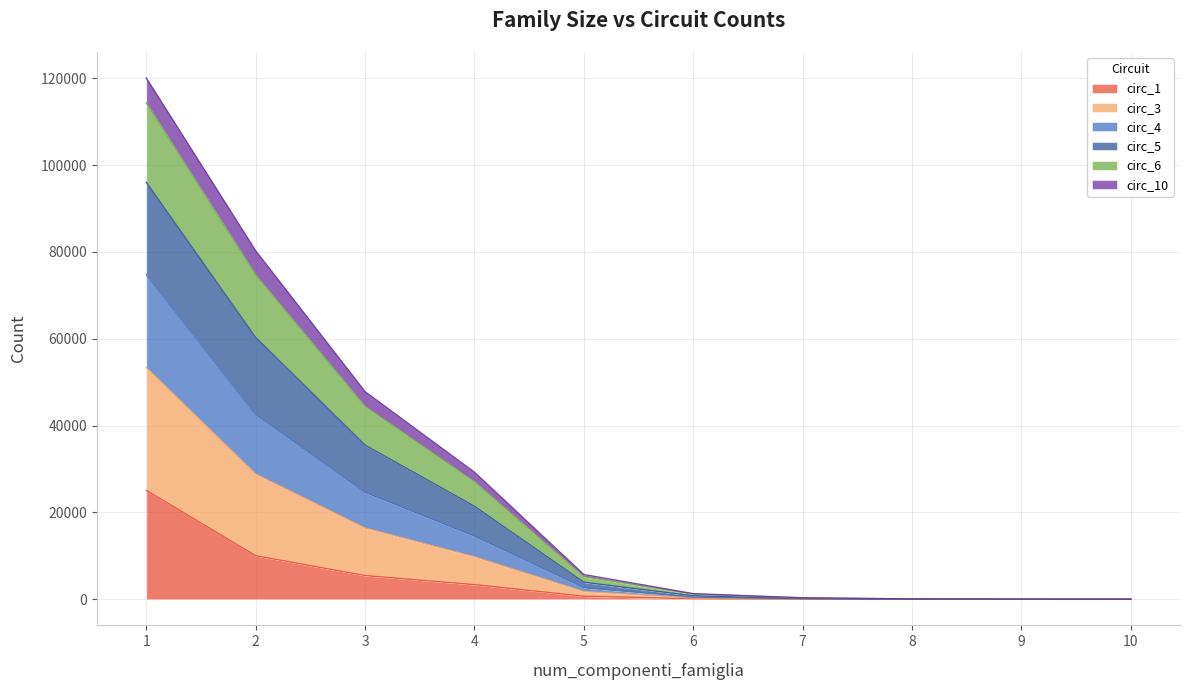

What are all the series names shown in the legend?

circ_1, circ_3, circ_4, circ_5, circ_6, circ_10